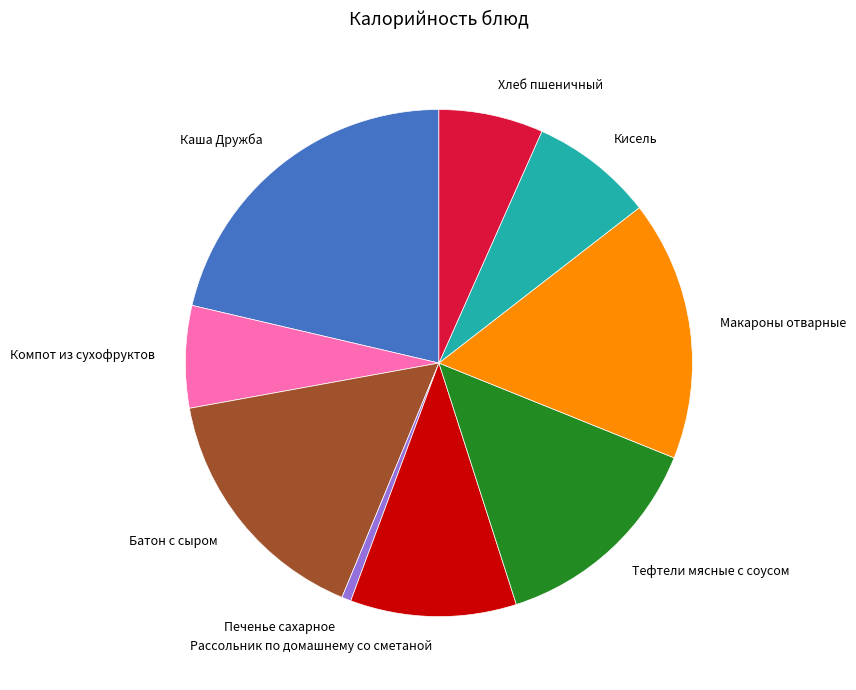

True or false: Компот из сухофруктов accounts for 7% of the total.

True